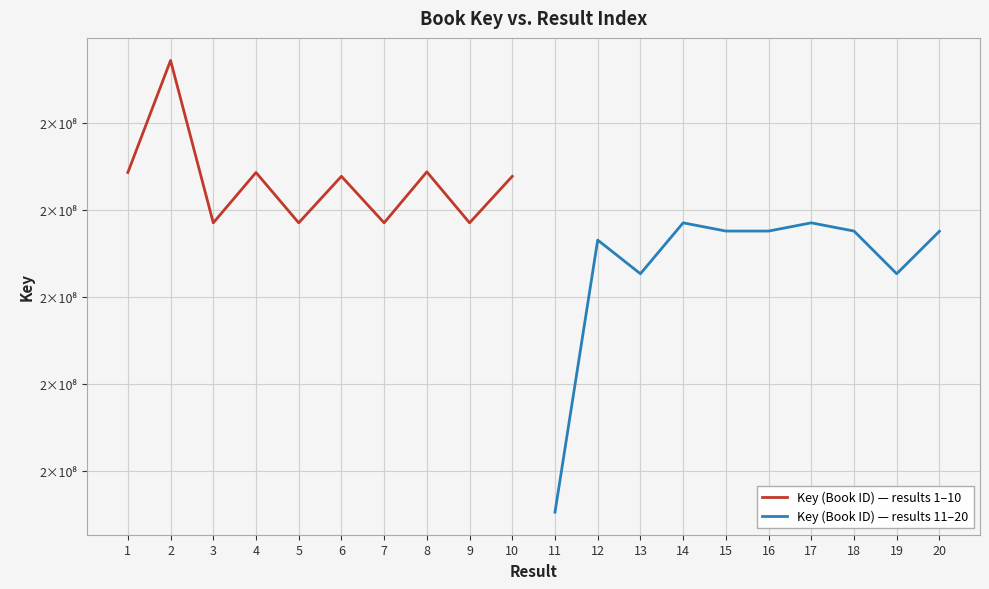

Which series has the widest spread of values?

Key (Book ID) — results 11–20